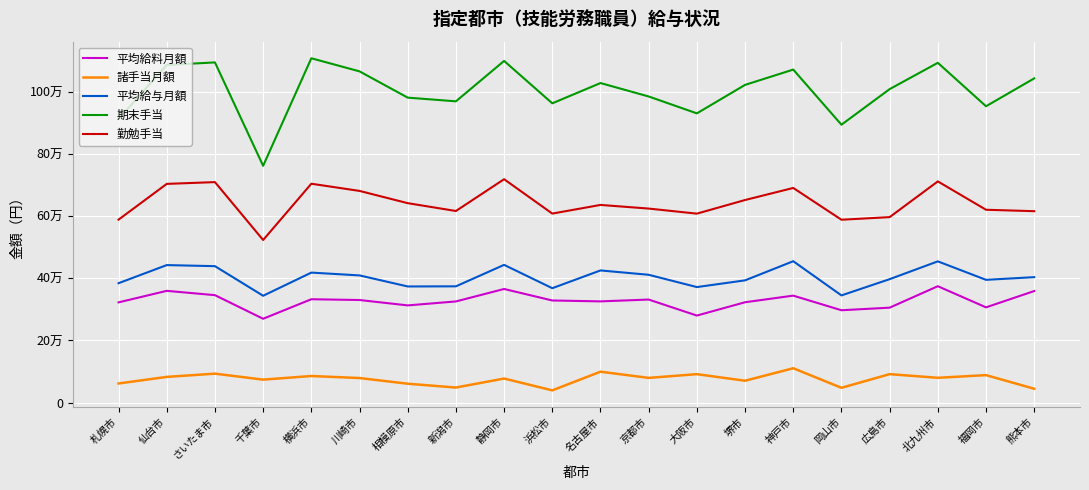

Does the chart display data point markers on the line(s)?

No